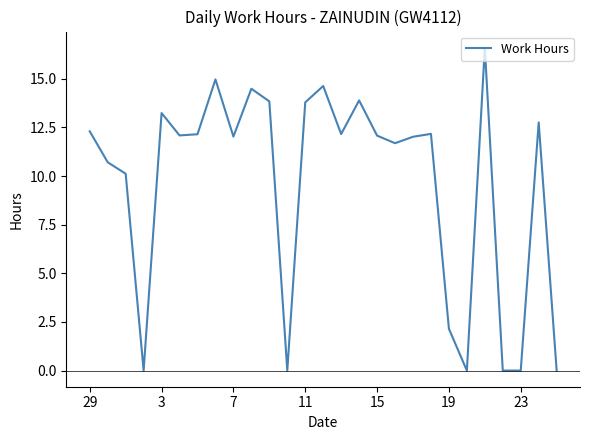

What is the difference between the maximum and minimum values?

16.6